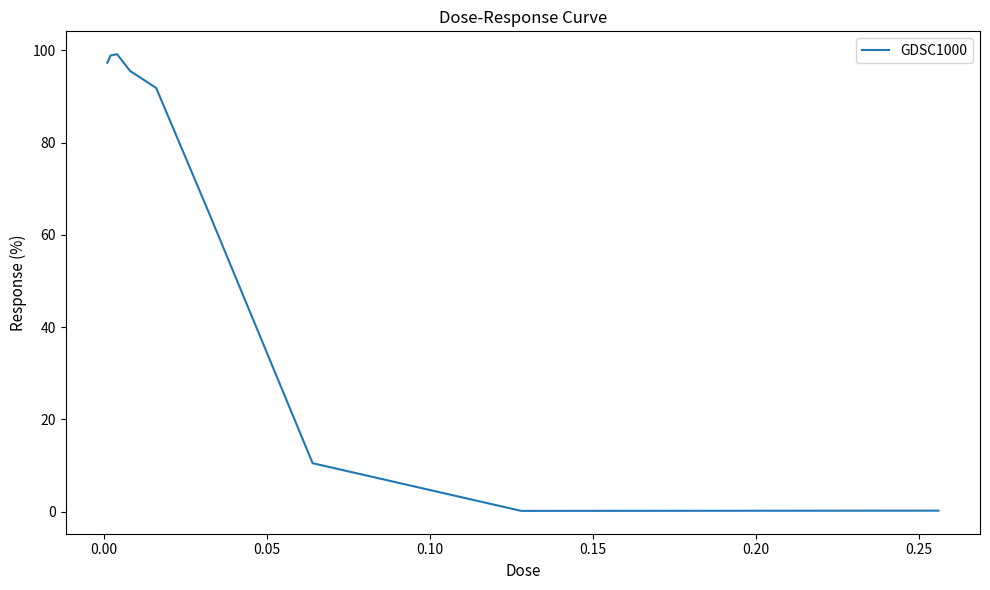

What is the difference between the maximum and minimum values?

99.0